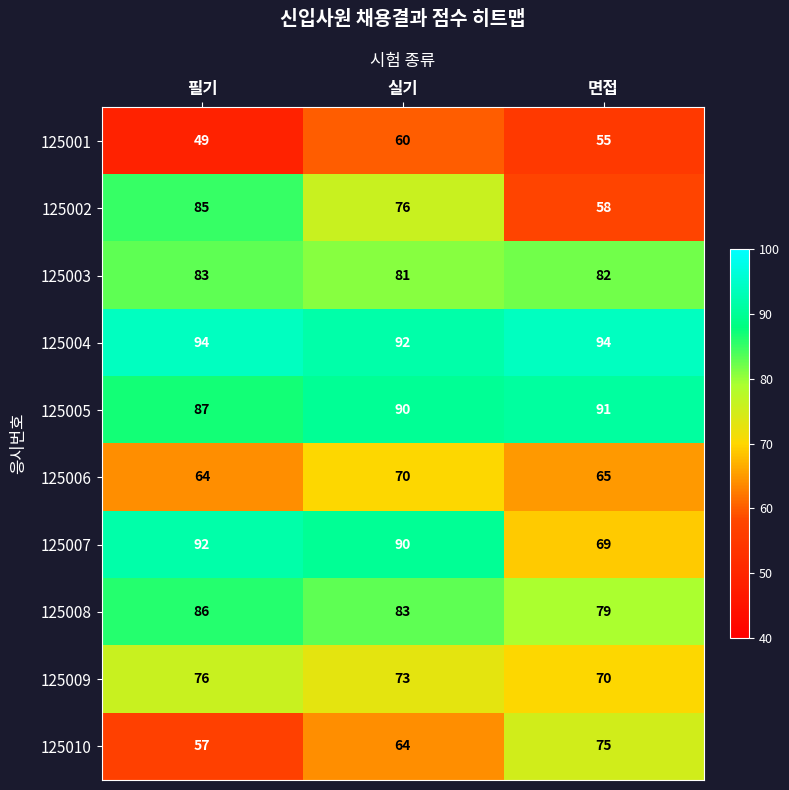

Where does the 125009 series first go above 73?

필기